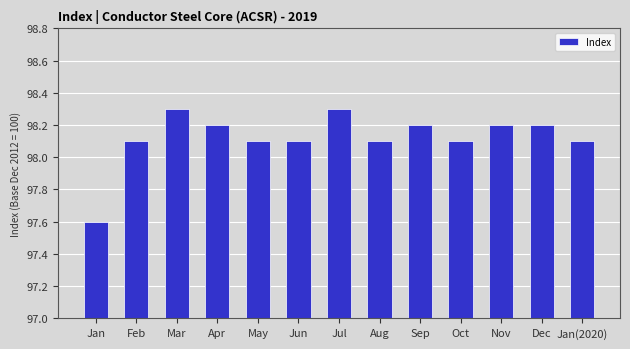

Where does the data first go above 98?

Feb